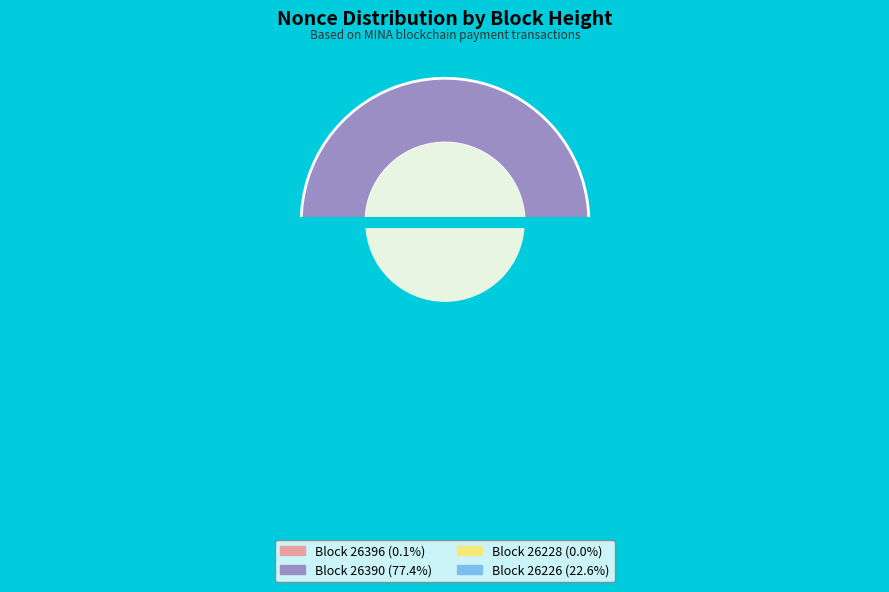

What is the smallest slice in the pie chart?

26228